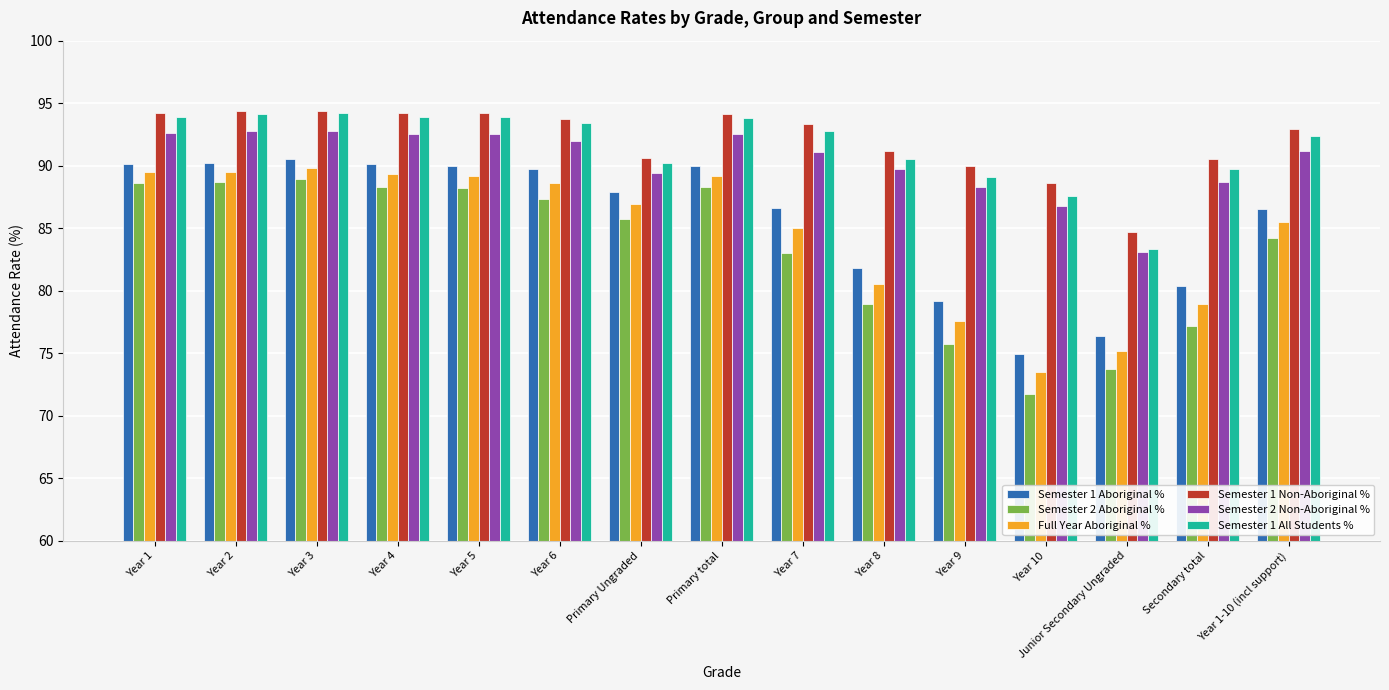

What is the value of the Semester 1 All Students % bar at the 9th from the left?

92.8